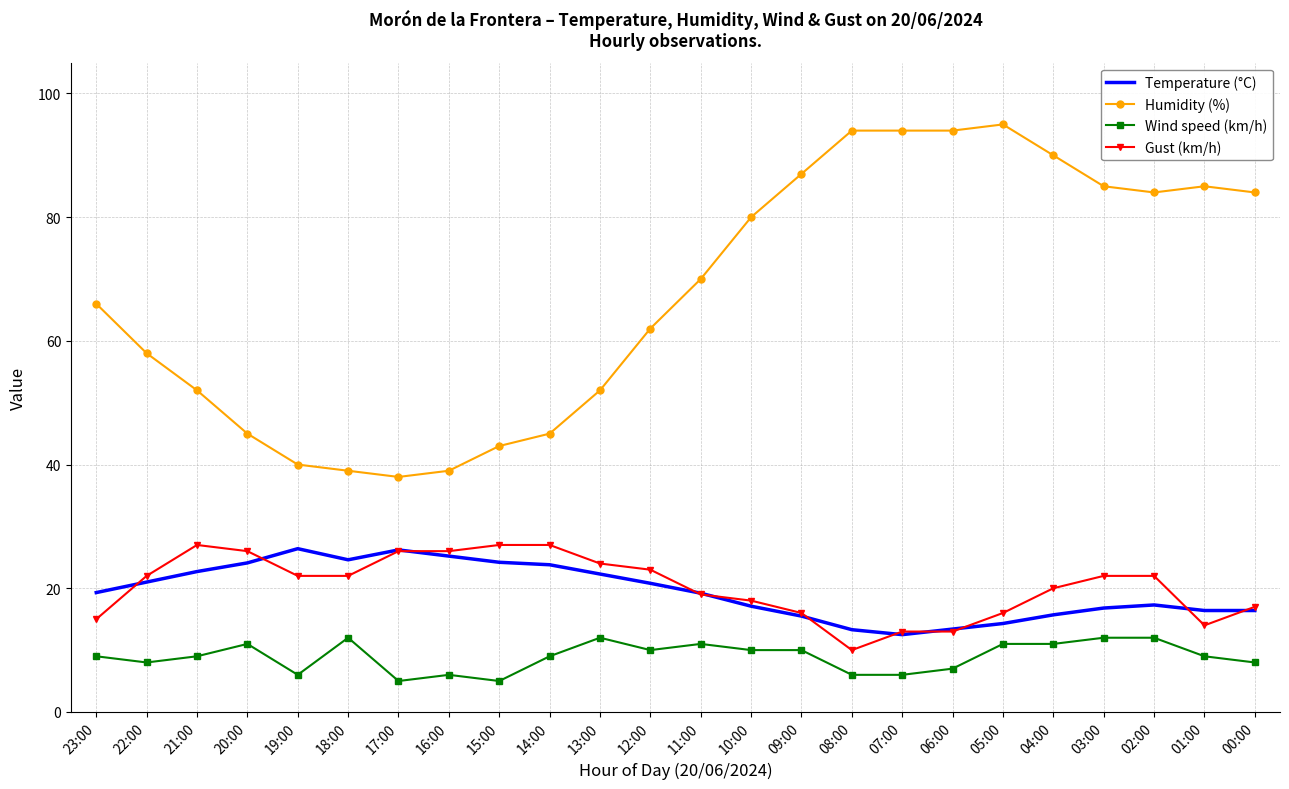

Which category has the highest value across all series?

05:00